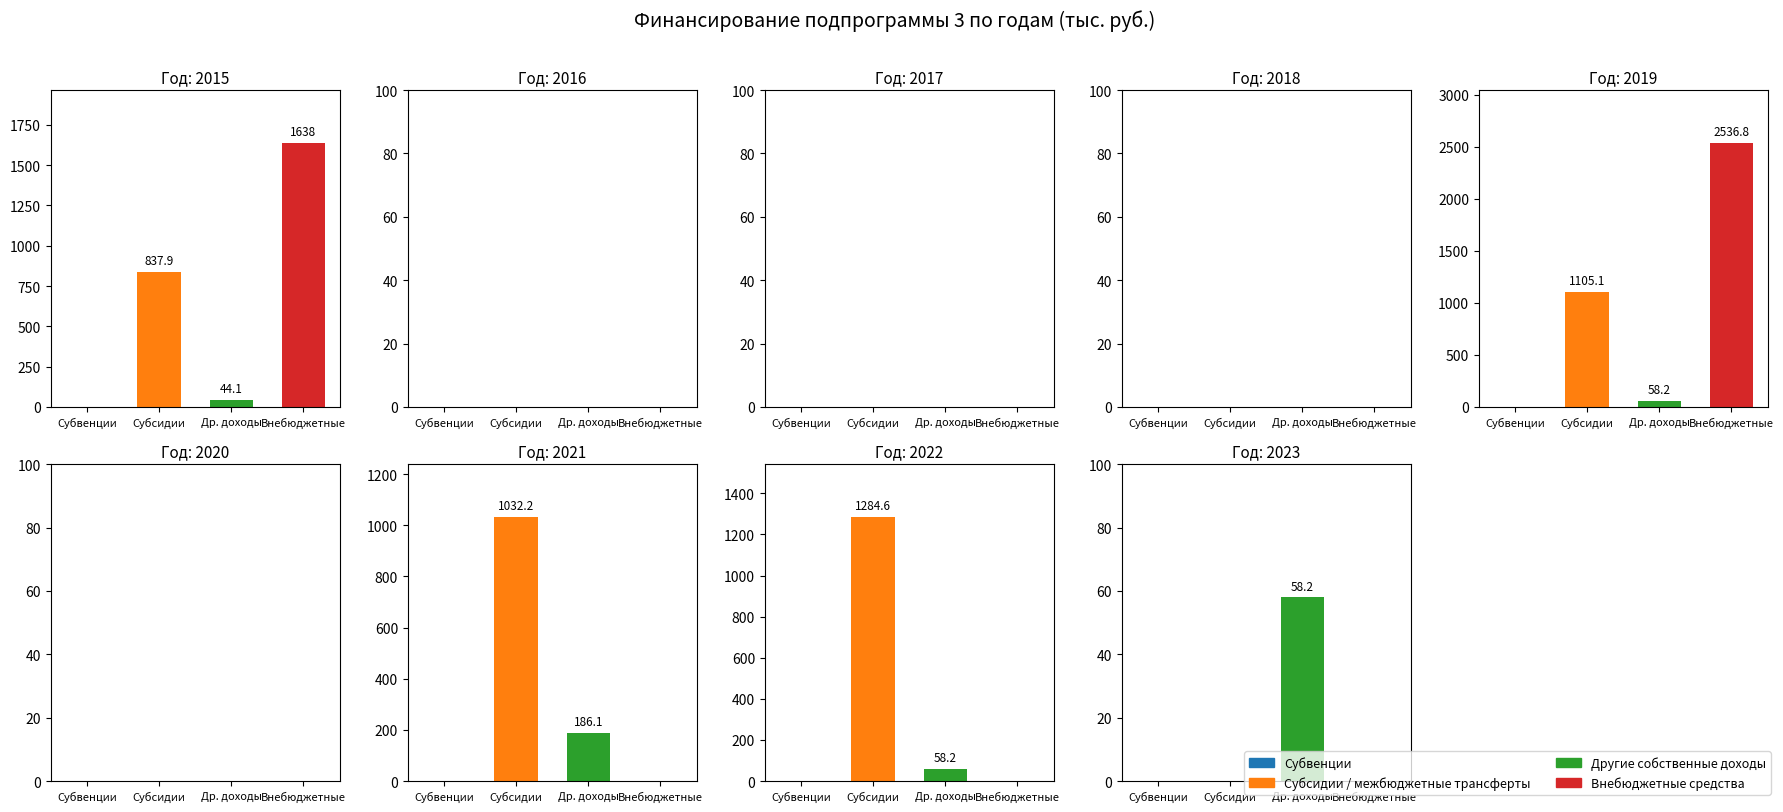

At which label does Субсидии / межбюджетные трансферты reach its minimum?

2016